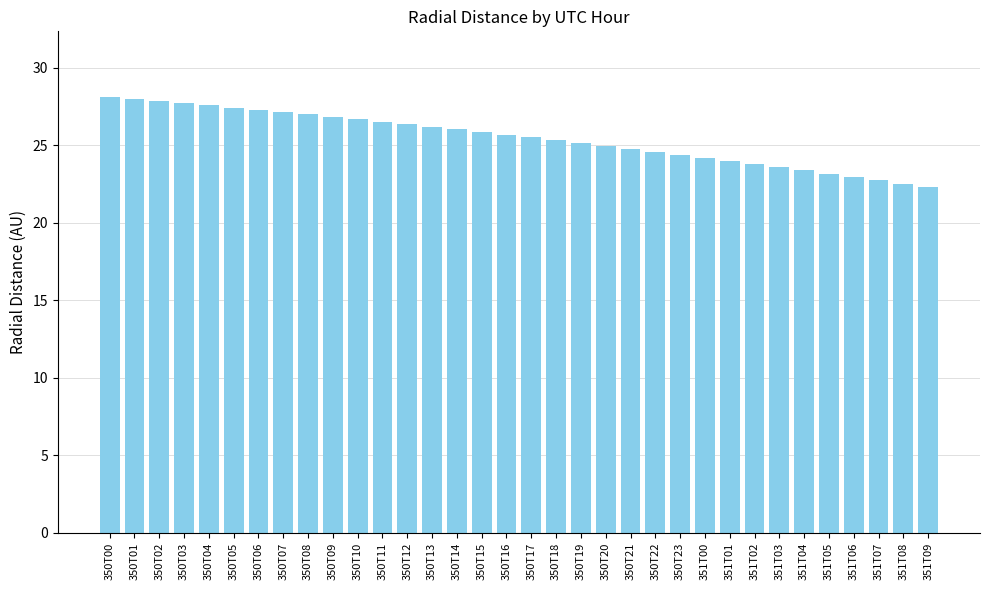

Reading left to right, extract all data points from this chart.

350T00=28.1	350T01=28.0	350T02=27.9	350T03=27.7	350T04=27.6	350T05=27.4	350T06=27.3	350T07=27.1	350T08=27.0	350T09=26.8	350T10=26.7	350T11=26.5	350T12=26.4	350T13=26.2	350T14=26.0	350T15=25.9	350T16=25.7	350T17=25.5	350T18=25.3	350T19=25.1	350T20=25.0	350T21=24.8	350T22=24.6	350T23=24.4	351T00=24.2	351T01=24.0	351T02=23.8	351T03=23.6	351T04=23.4	351T05=23.2	351T06=23.0	351T07=22.7	351T08=22.5	351T09=22.3